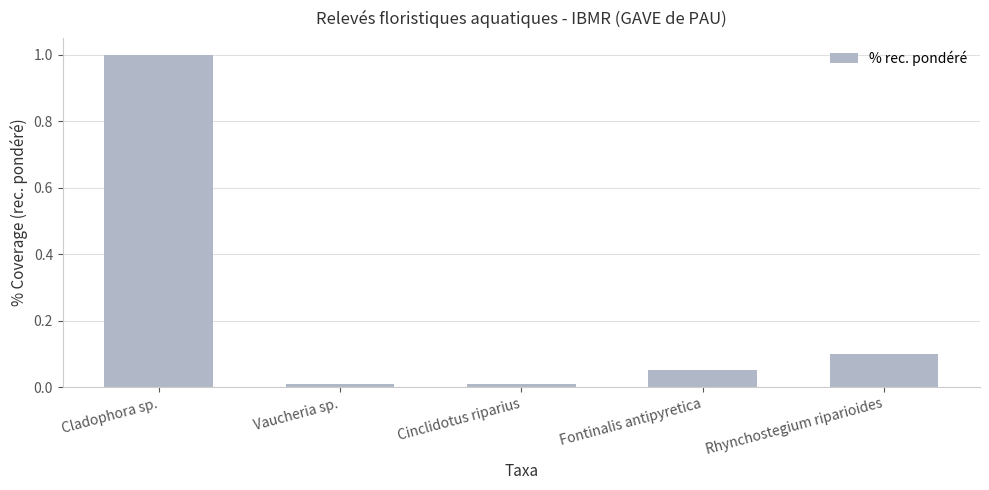

What is the sum of the values at Cladophora sp. and Fontinalis antipyretica?

1.1